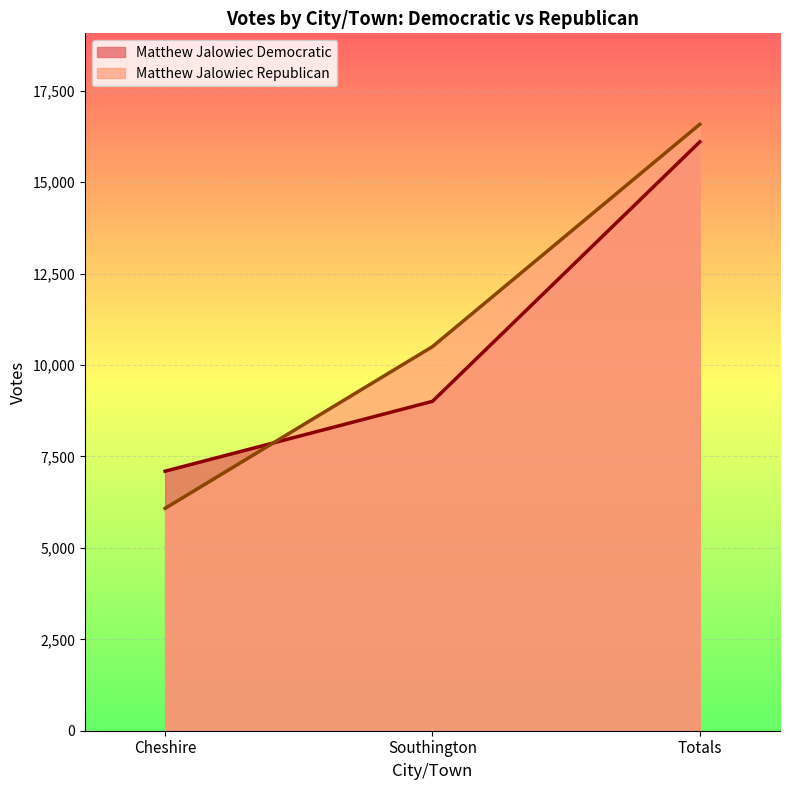

How many lines are shown in the chart?

2